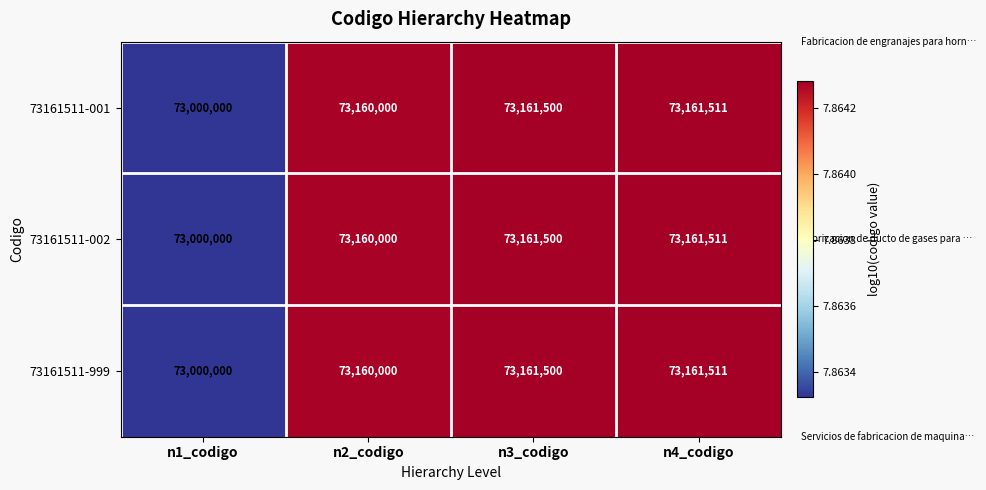

What is the total value across all series at n1_codigo?

219000000